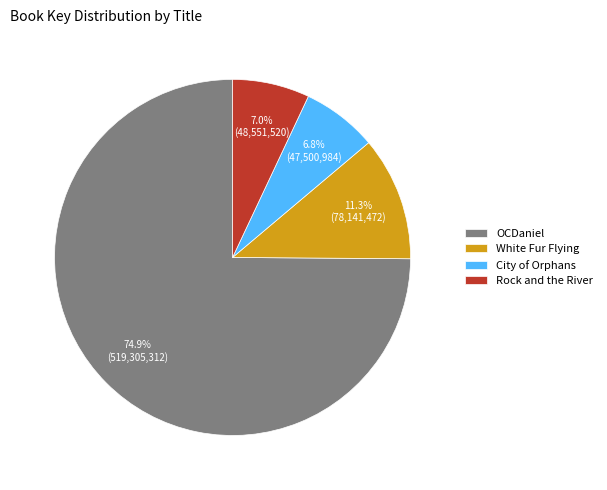

Which slice is the largest?

OCDaniel